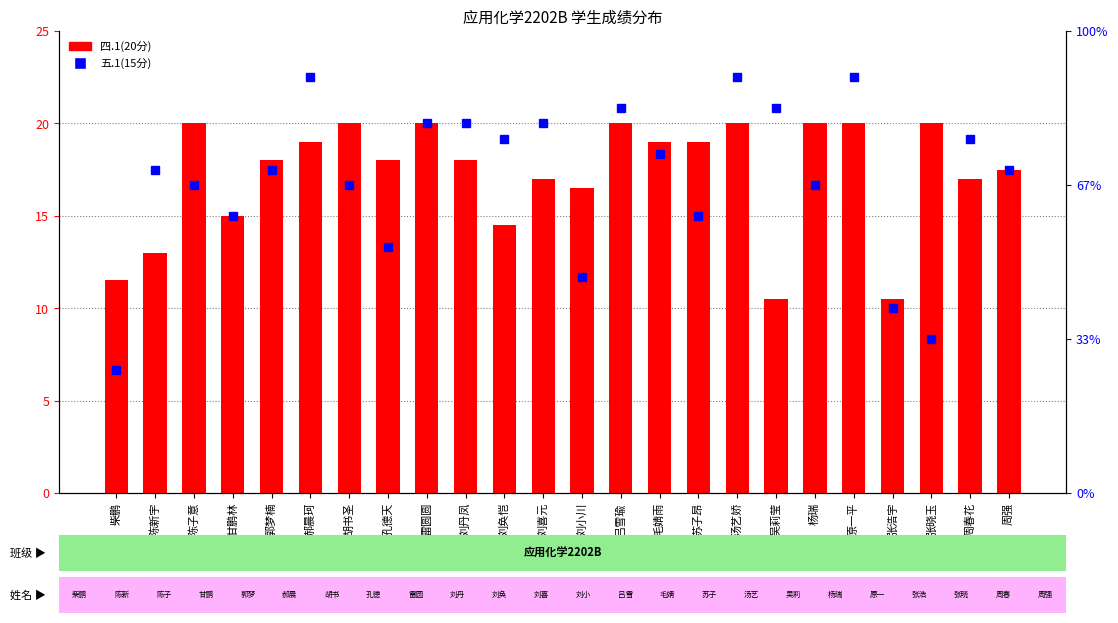

What is the lowest value of the 五.1(15分) series?

4.0